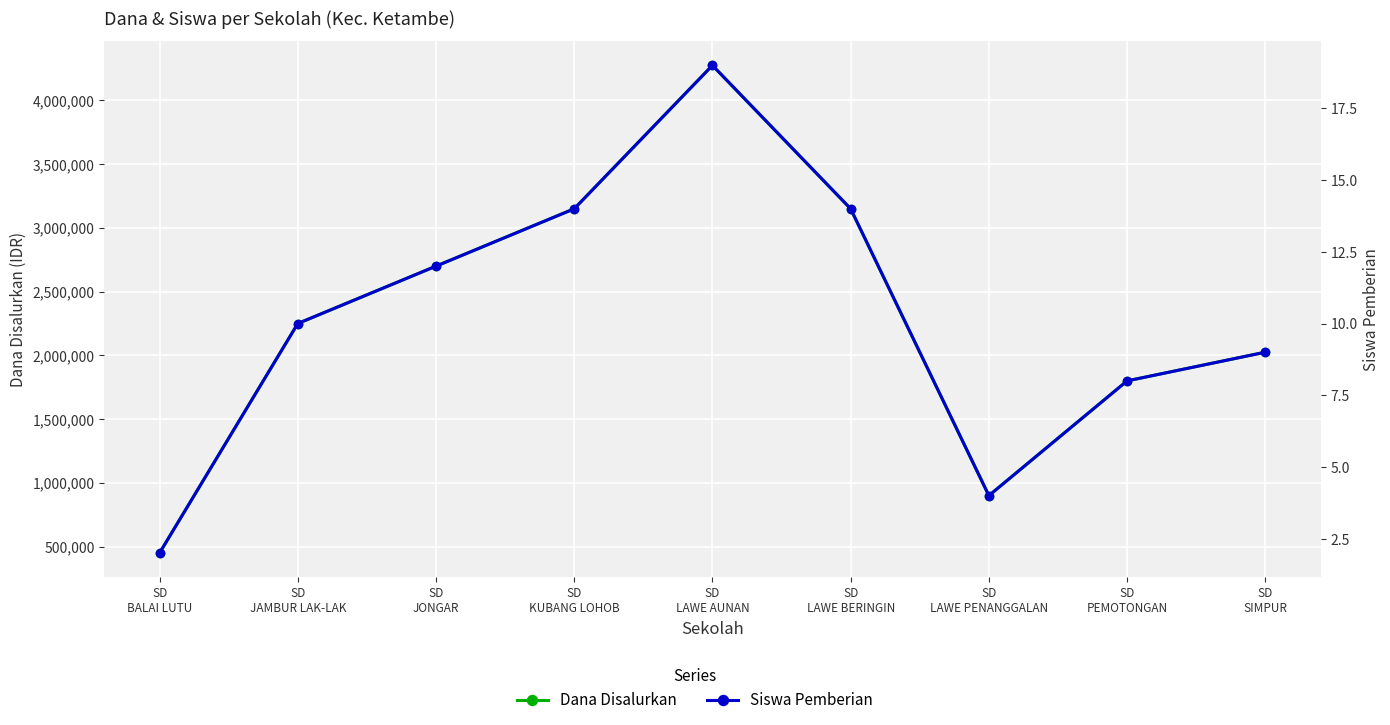

What is the maximum value shown in the chart?

4275000